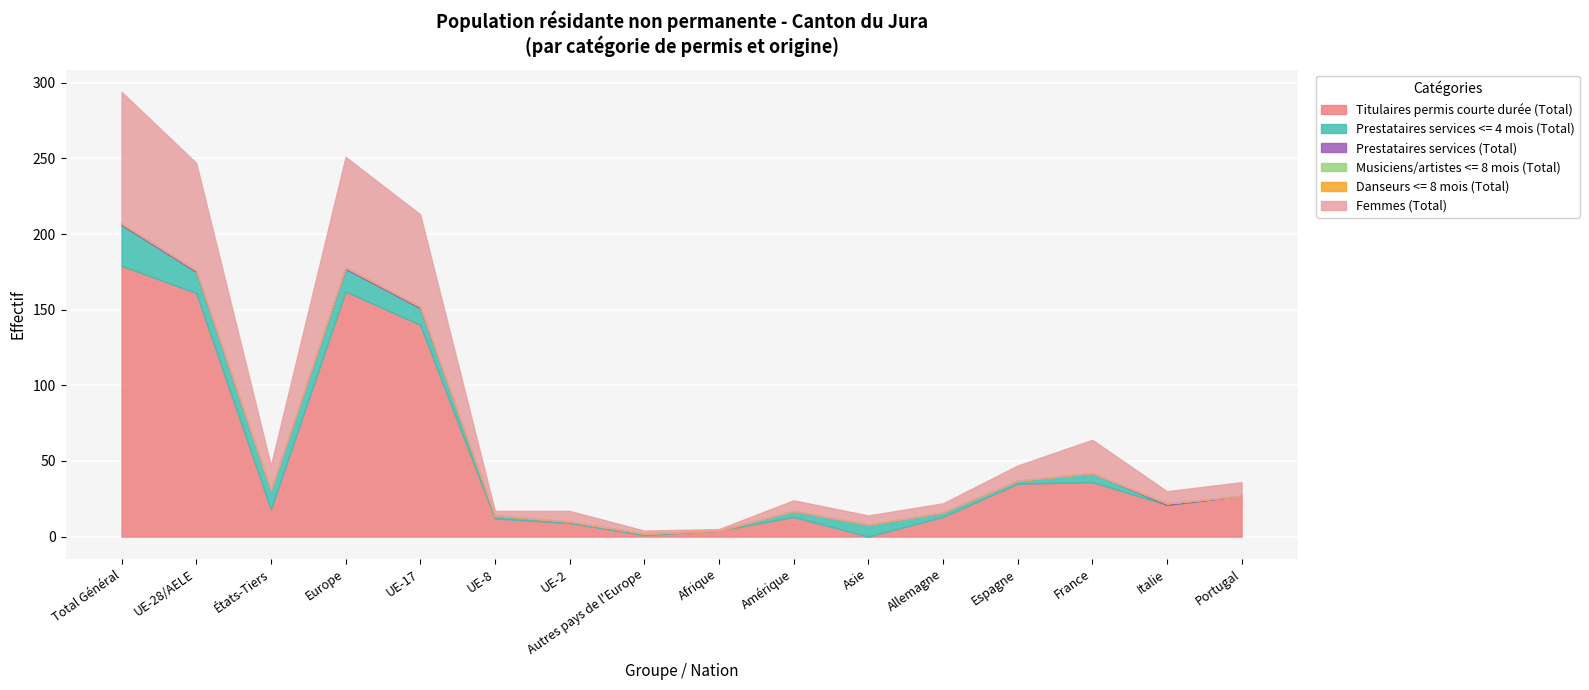

How many Prestataires services (Total) values are between 0 and 1?

16